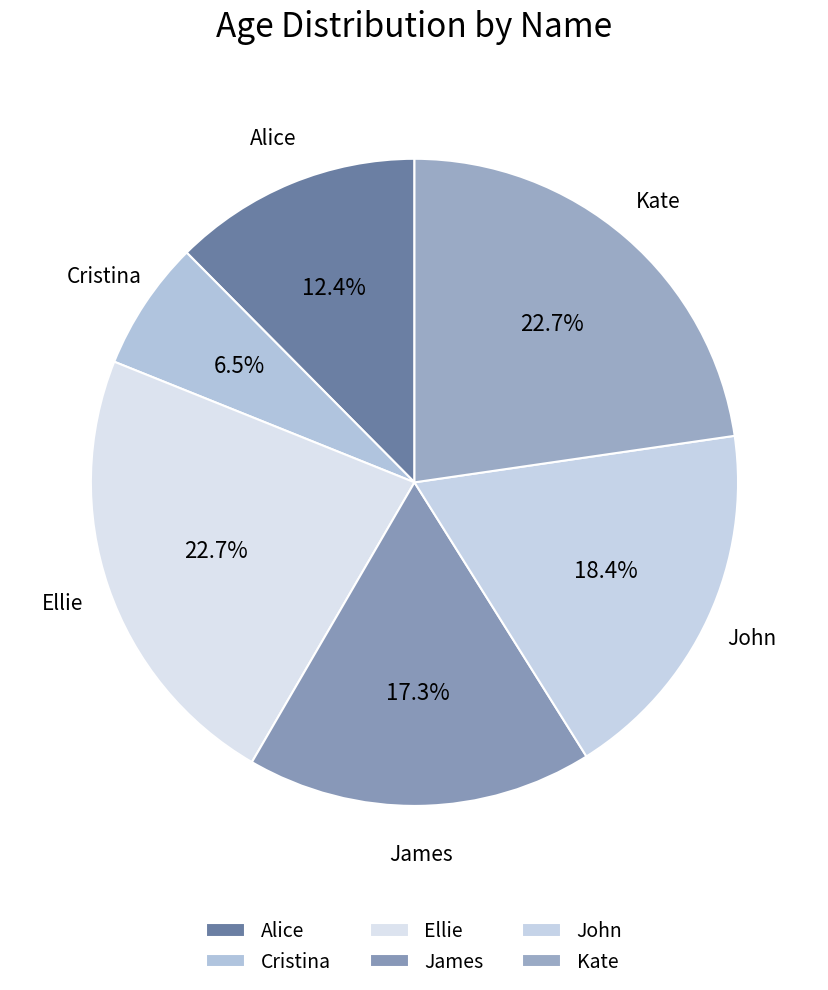

To the nearest percent, what is the average slice percentage?

17%